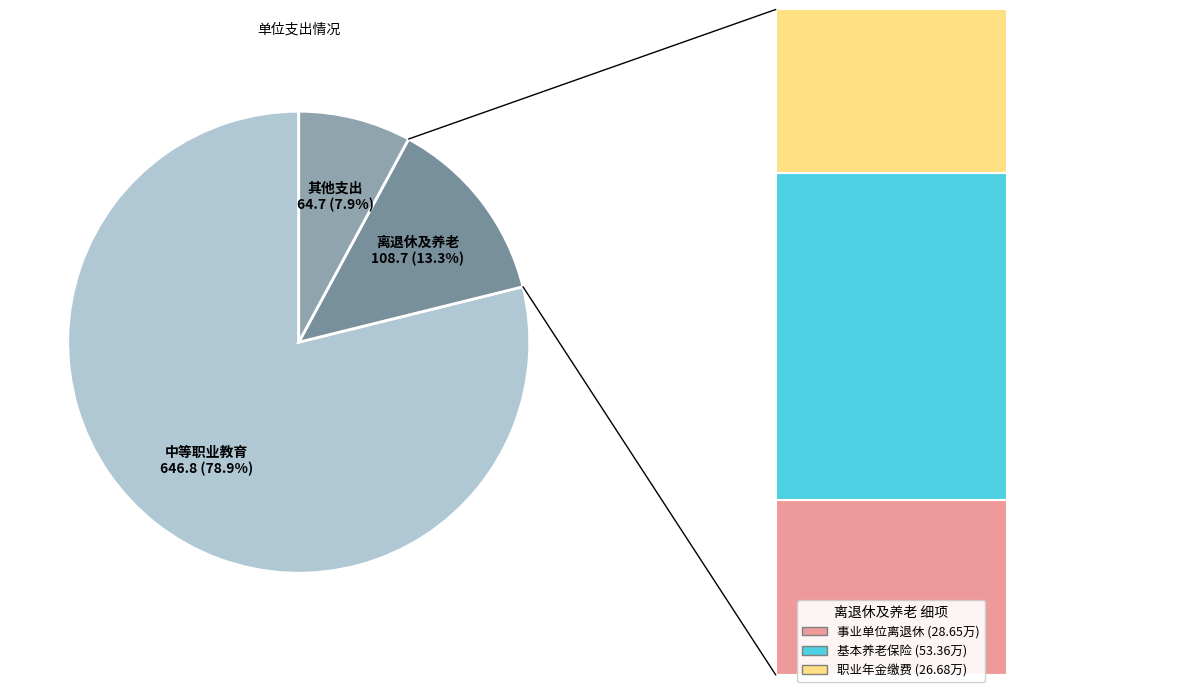

How many slices are in this pie chart?

3